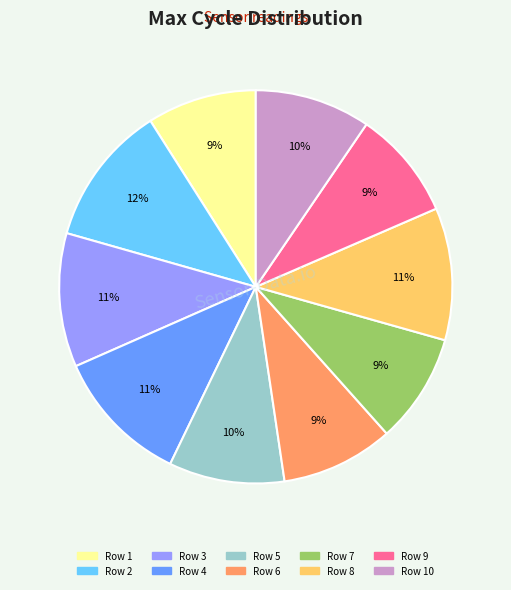

To the nearest percent, what portion does Row 3 represent?

11%